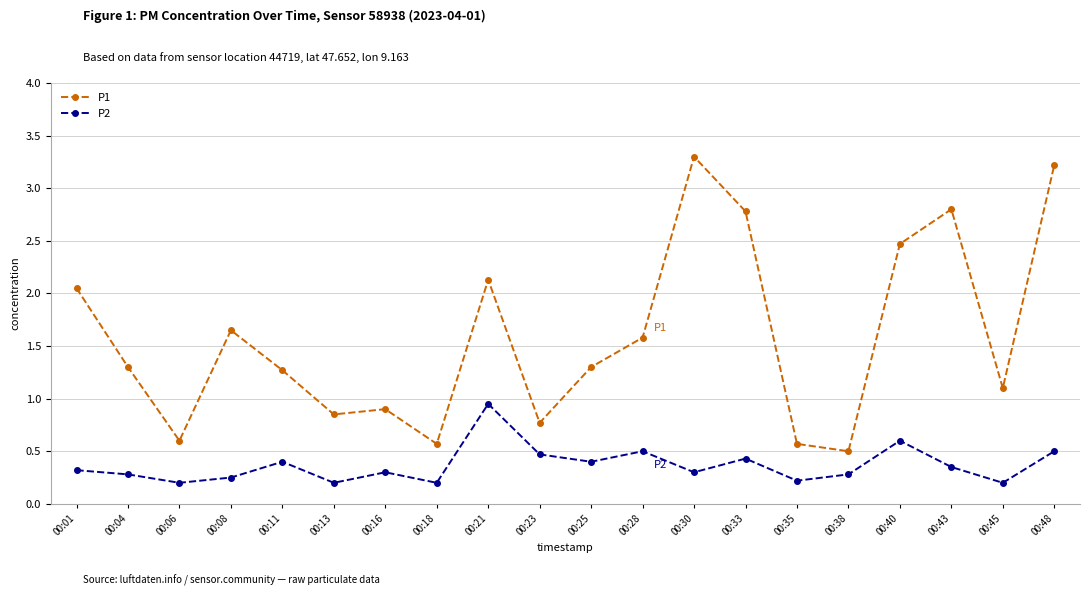

Is this an area chart (filled region under the line)?

No